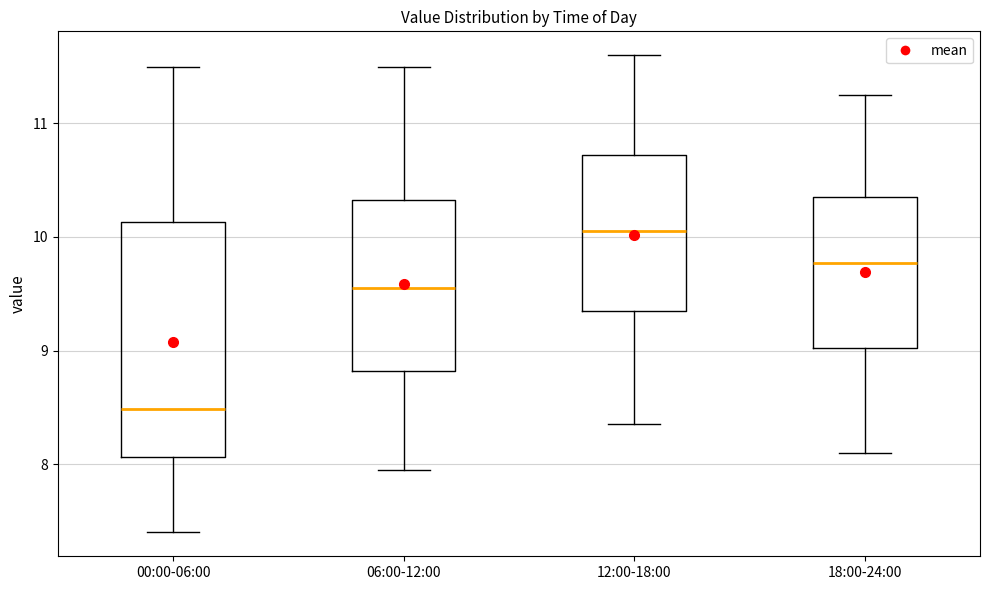

Which box has the highest median line?

12:00-18:00